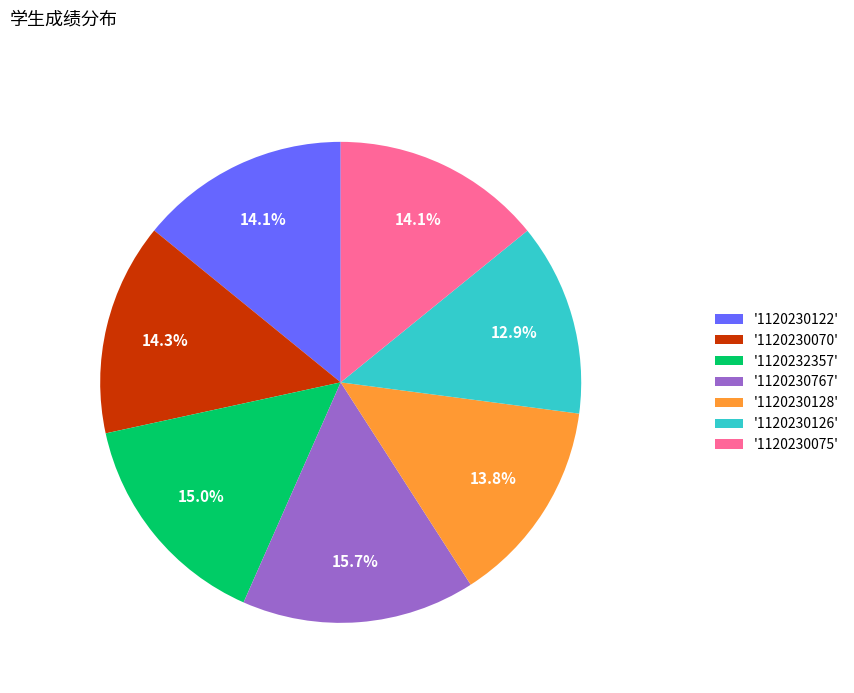

Is the sum of '1120232357' and '1120230767' greater than half?

No